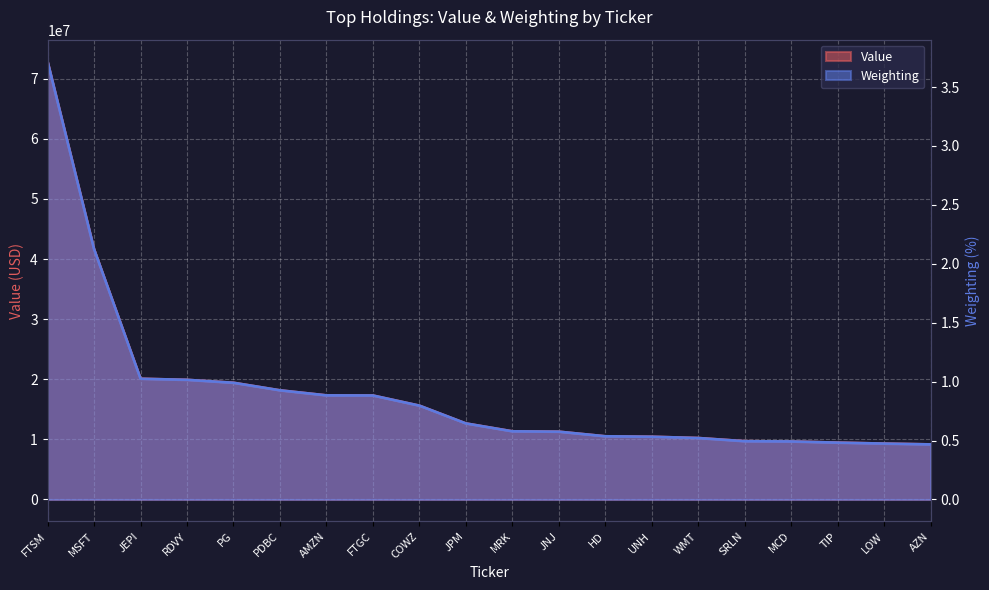

At SRLN, list the series in order from largest to smallest.

Value, Weighting